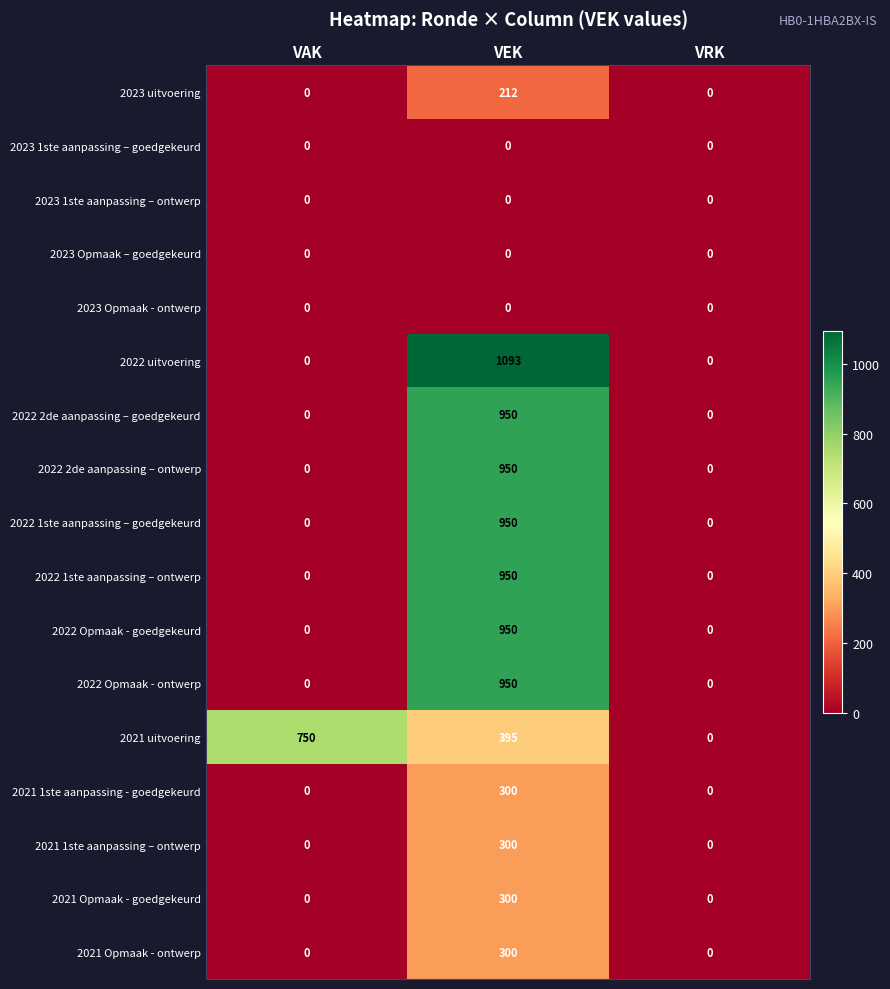

Count the number of categories in the chart.

3